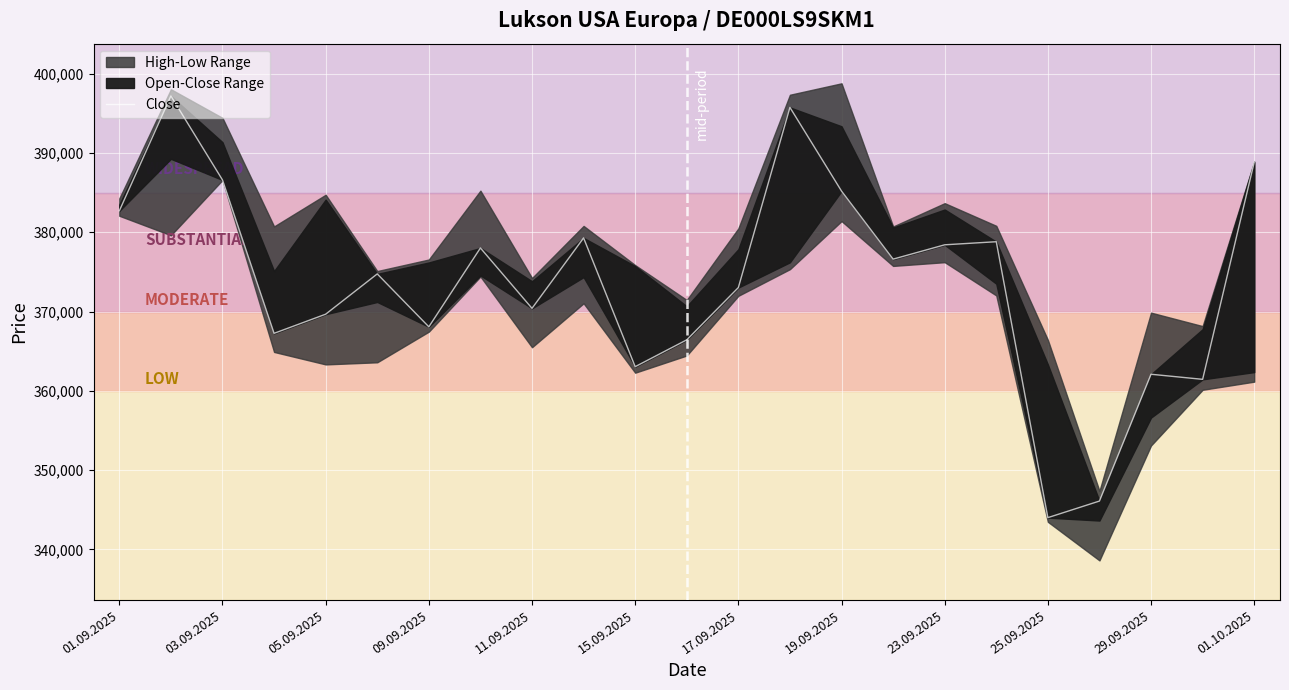

Which has a higher value, 29.09.2025 or 19.09.2025?

19.09.2025